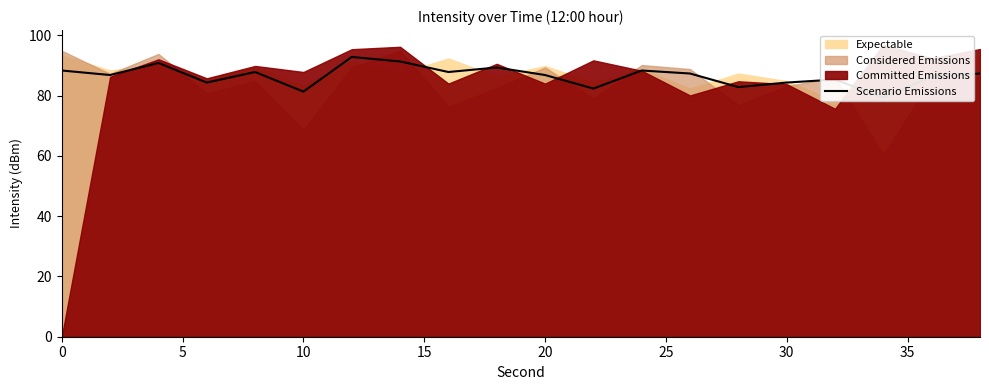

The chart shows a value of 54.9 at 19. True or false?

False